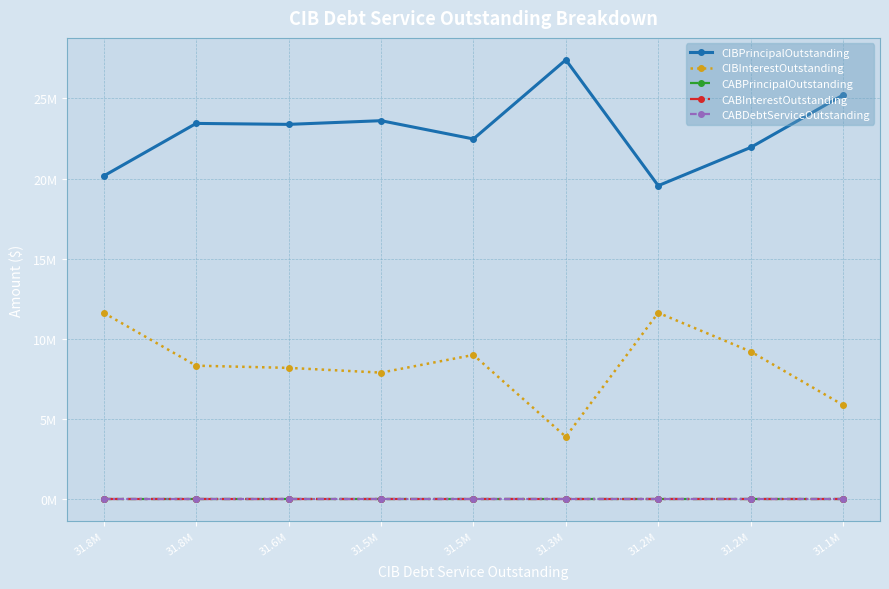

Rank the series by their maximum value, from lowest to highest.

CABPrincipalOutstanding, CABInterestOutstanding, CABDebtServiceOutstanding, CIBInterestOutstanding, CIBPrincipalOutstanding